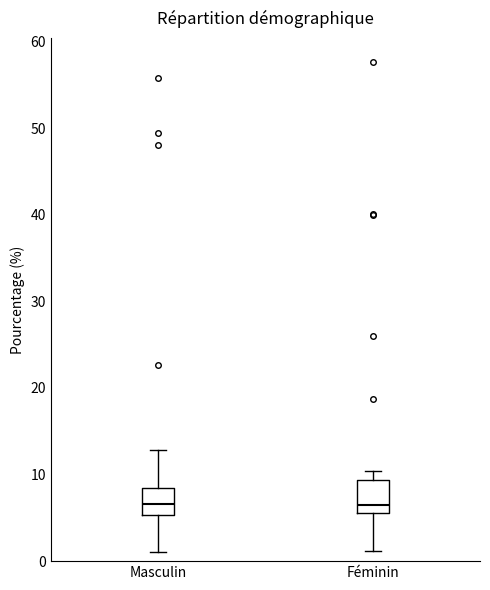

Reading left to right, transcribe this box plot: for each box, give where its median line is, the range the box spans, and where its two whiskers end, as read against the y-axis. The values are not printed on the chart, so give them approximately, as read against the axis.

Masculin: median 7, box 5 to 8, whiskers 1 to 13
Féminin: median 6 (just above the box's lower edge), box 6 to 9, whiskers 1 to 10